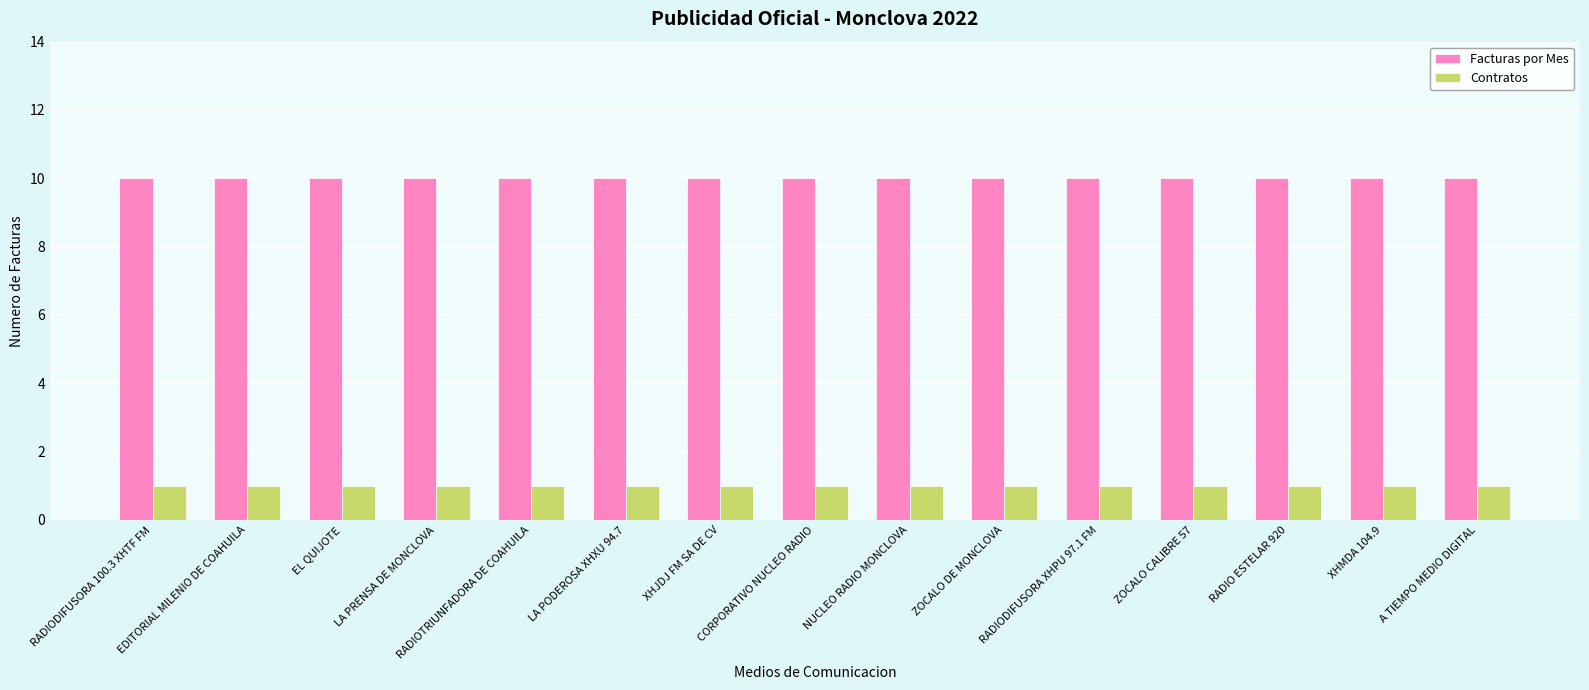

List the series in order of their overall mean, lowest first.

Contratos, Facturas por Mes